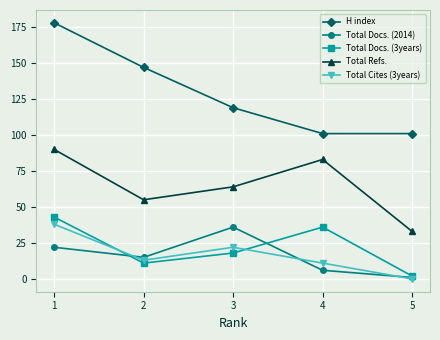

Which series has the widest spread of values?

H index